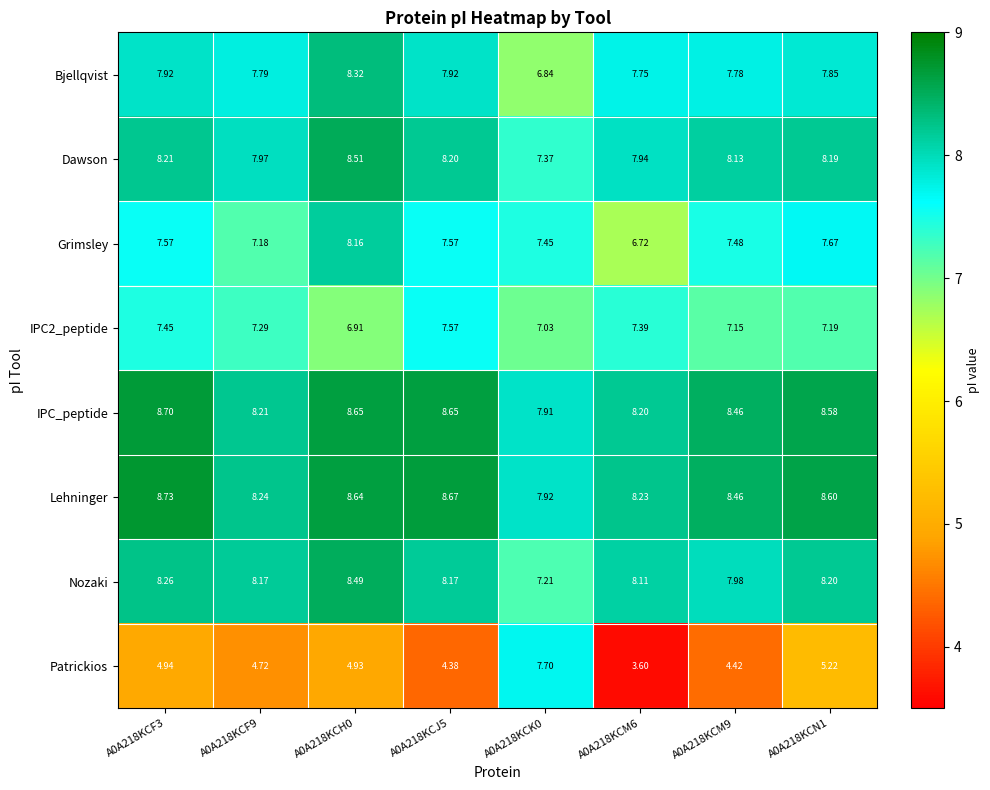

What is the difference between the highest and lowest values at A0A218KCM9?

4.0